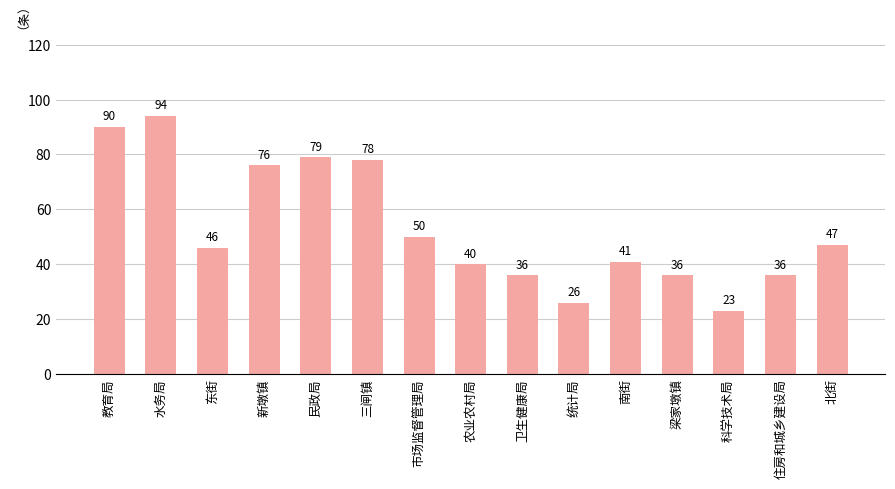

Count the number of categories in the chart.

15